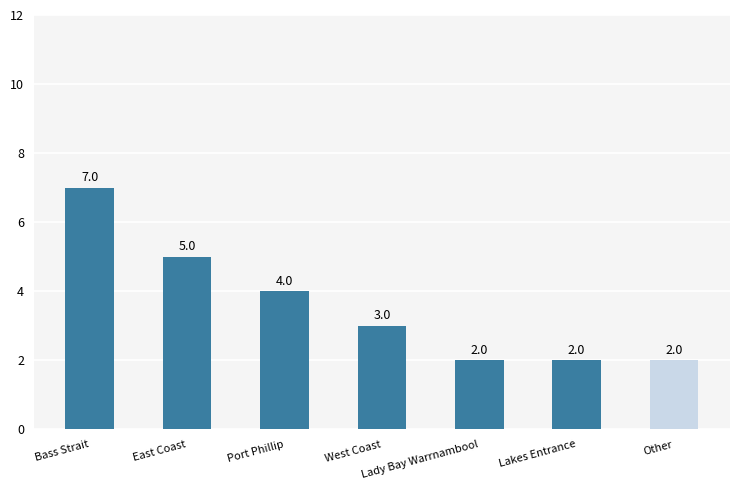

What is the change in value from West Coast to Lakes Entrance?

-1